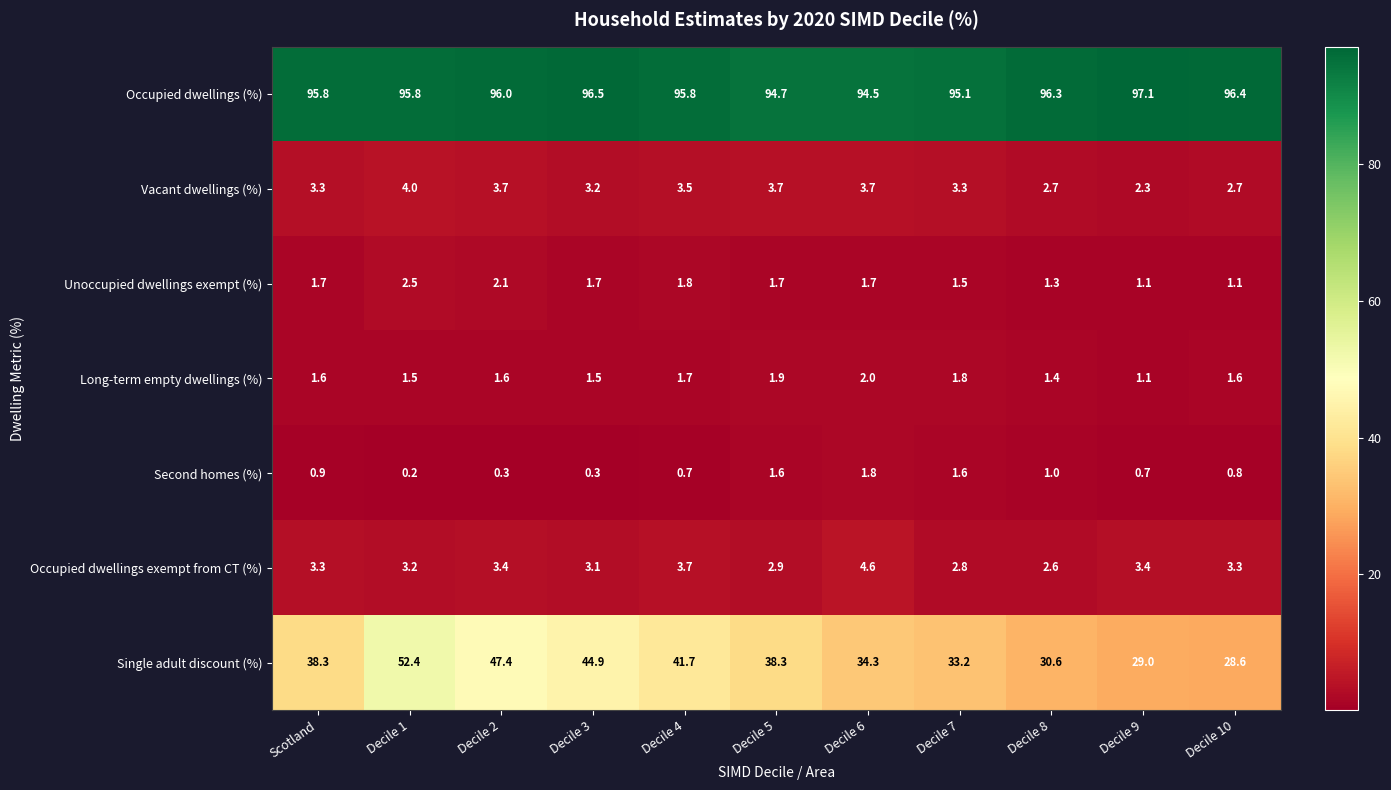

List the series in order of their peak value, lowest first.

Second homes (%), Long-term empty dwellings (%), Unoccupied dwellings exempt (%), Vacant dwellings (%), Occupied dwellings exempt from CT (%), Single adult discount (%), Occupied dwellings (%)